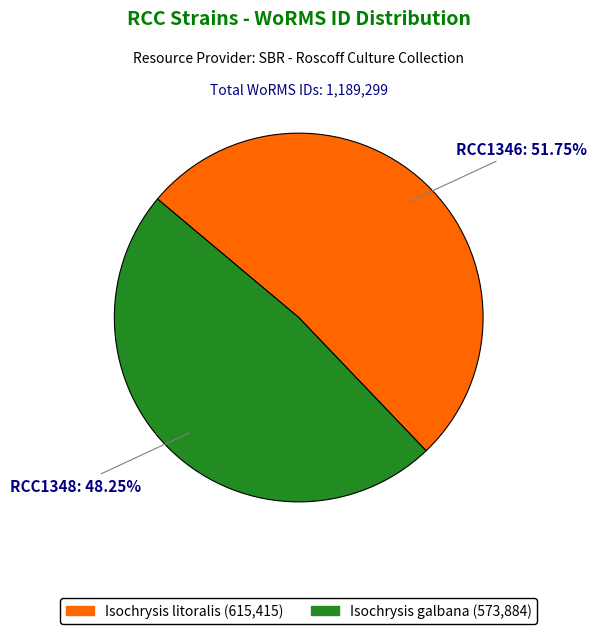

How much of the chart is everything except RCC1346?

48.3%